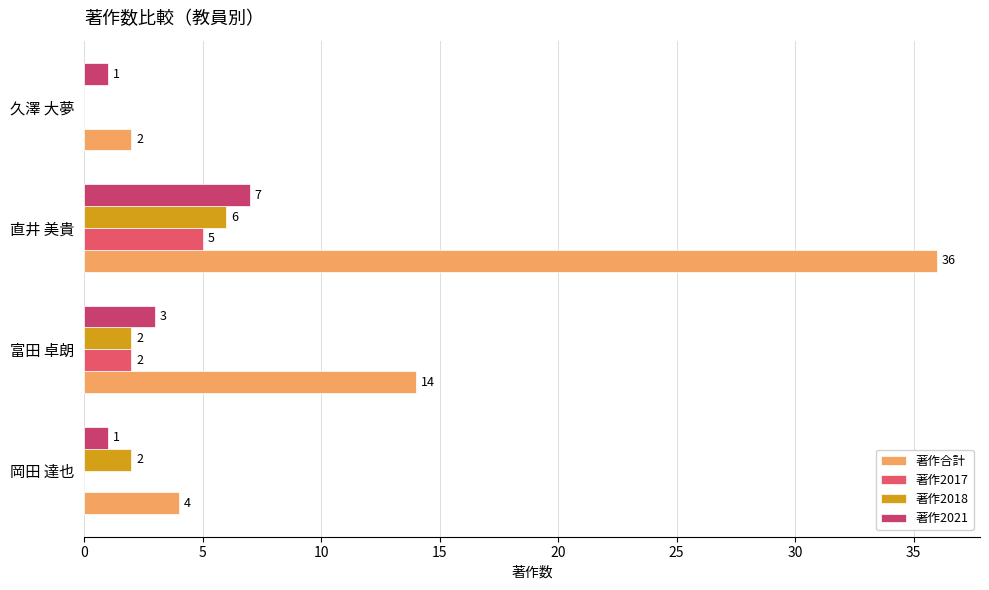

How many categories are shown in the chart?

4